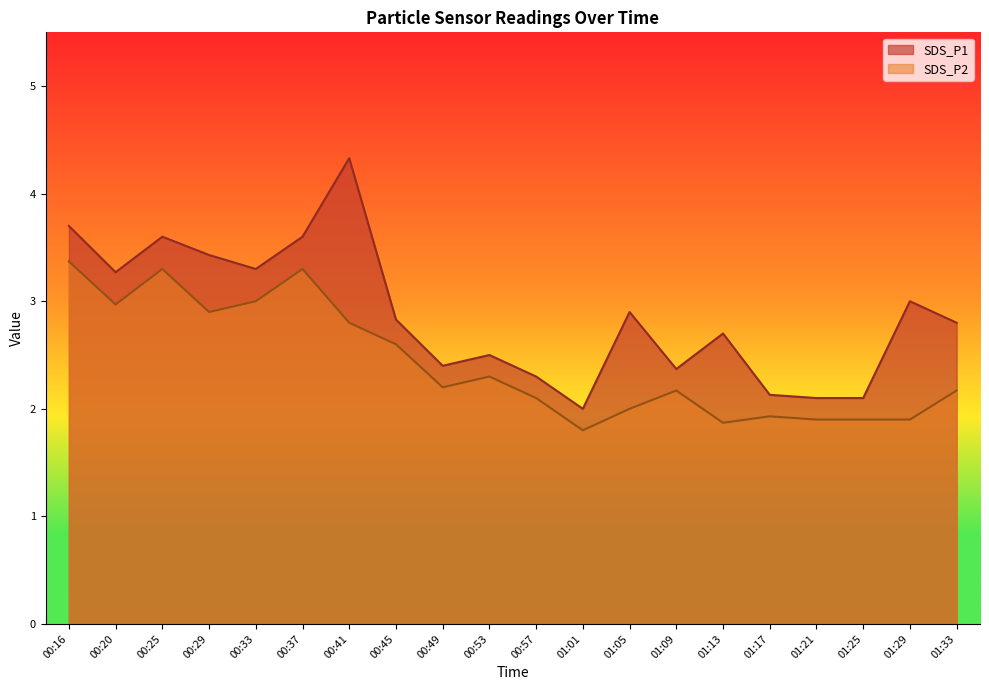

At which category is the sum across all series the highest?

00:41